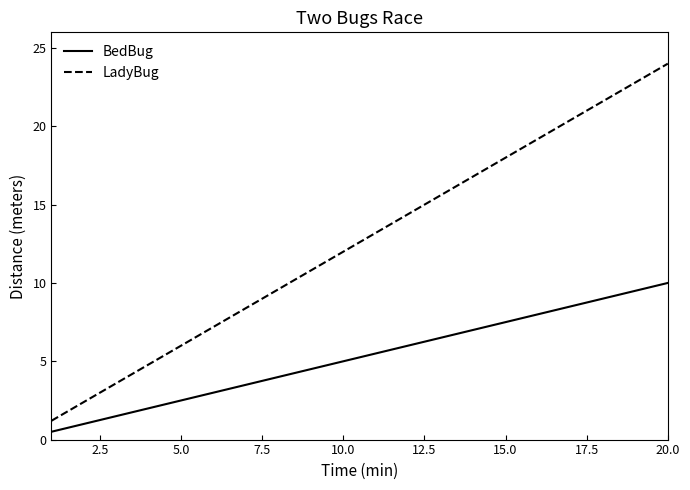

Which series has the largest total across all categories?

LadyBug